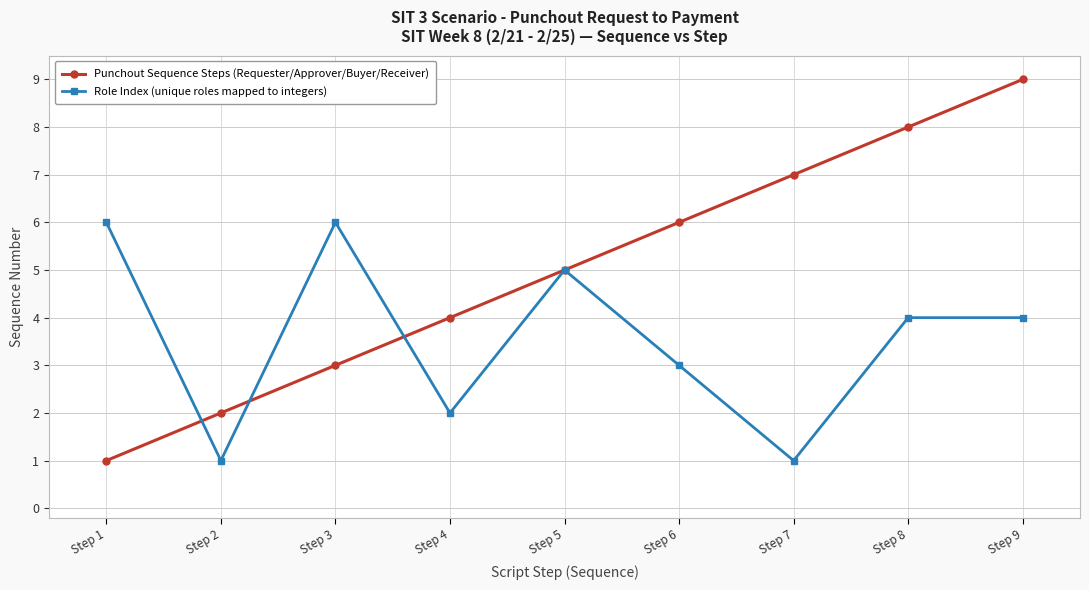

Which series has the largest range (max minus min)?

Punchout Sequence Steps (Requester/Approver/Buyer/Receiver)